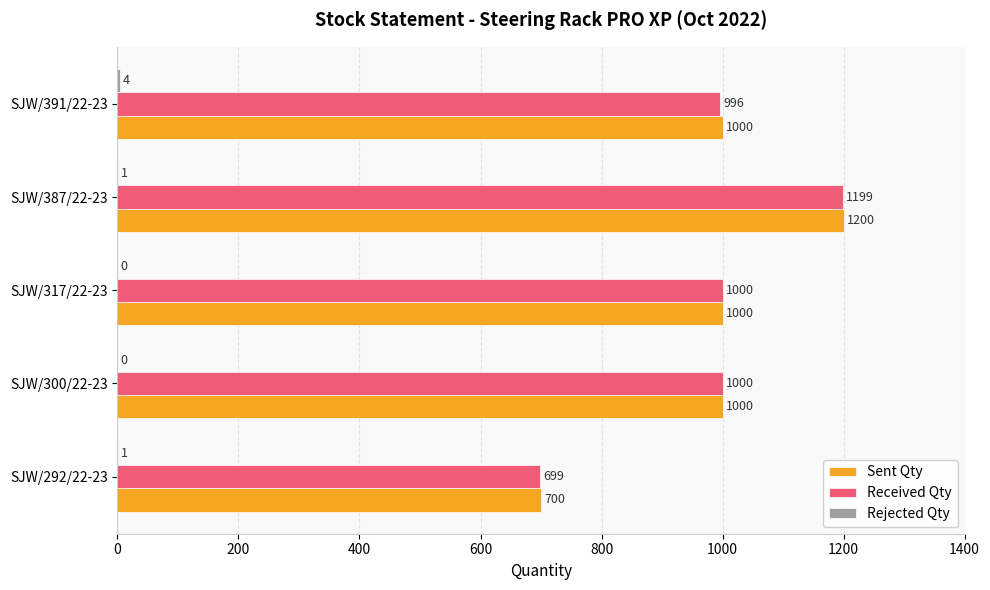

How many series are shown in this chart?

3